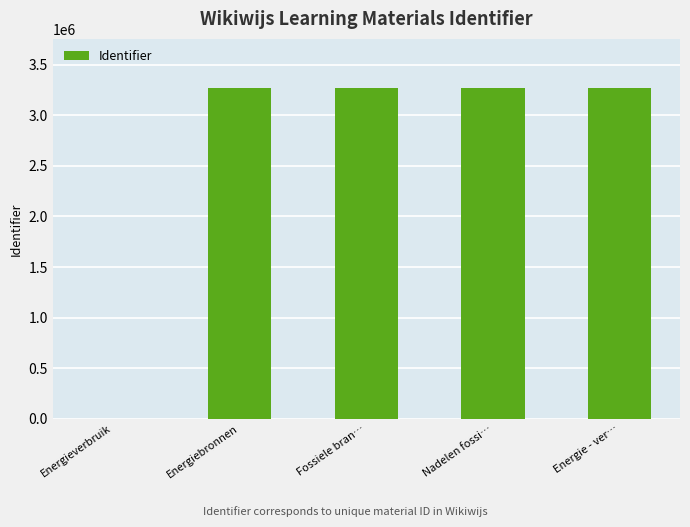

How many distinct data groups are displayed?

1